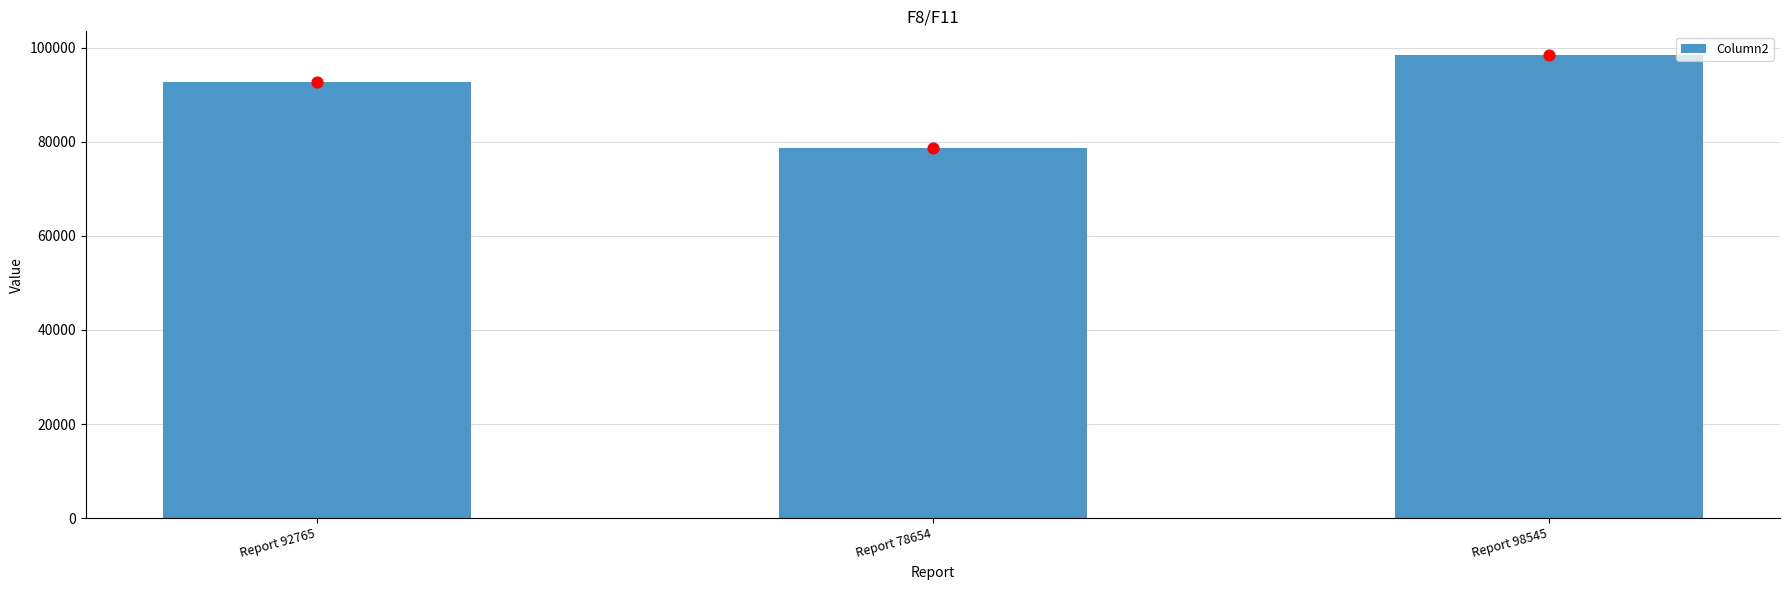

What is the change in value from Report 78654 to Report 98545?

+19891